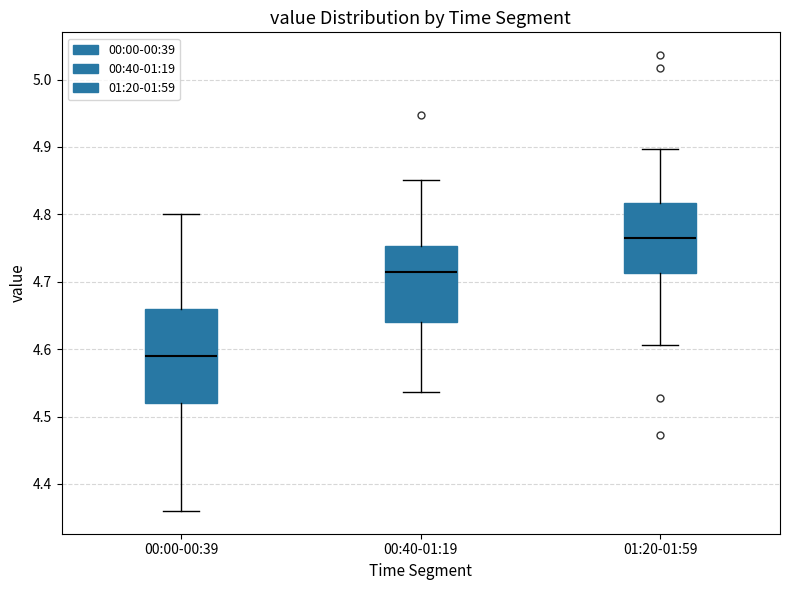

Reading left to right, read every box against the y-axis: the position of its median line, the range the box covers, and the ends of its whiskers. The values are not printed on the chart, so give them approximately, as read against the axis.

00:00-00:39: median 4.59, box 4.52 to 4.66, whiskers 4.36 to 4.80
00:40-01:19: median 4.71, box 4.64 to 4.75, whiskers 4.54 to 4.85
01:20-01:59: median 4.77, box 4.71 to 4.82, whiskers 4.61 to 4.90